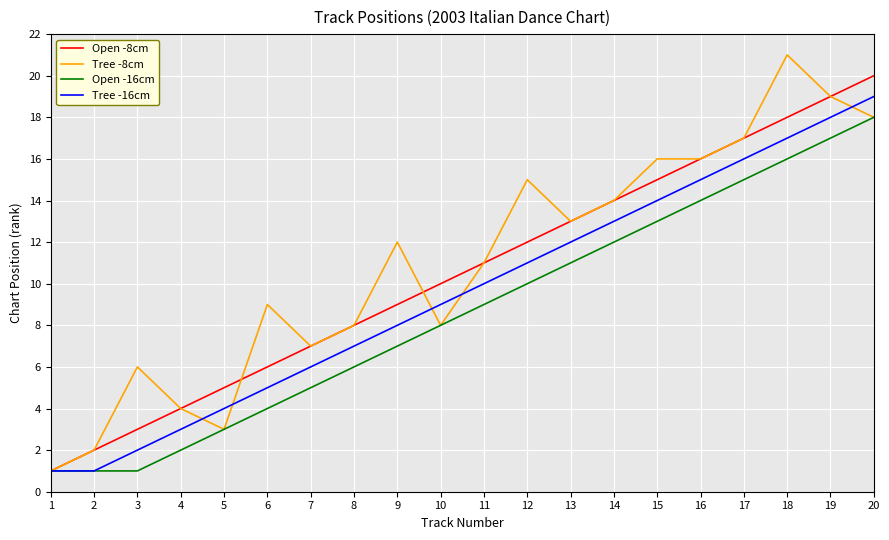

Reading left to right, extract all data points from this chart.

Open -8cm: 1	2	3	4	5	6	7	8	9	10	11	12	13	14	15	16	17	18	19	20
Tree -8cm: 1	2	6	4	3	9	7	8	12	8	11	15	13	14	16	16	17	21	19	18
Open -16cm: 1	1	1	2	3	4	5	6	7	8	9	10	11	12	13	14	15	16	17	18
Tree -16cm: 1	1	2	3	4	5	6	7	8	9	10	11	12	13	14	15	16	17	18	19